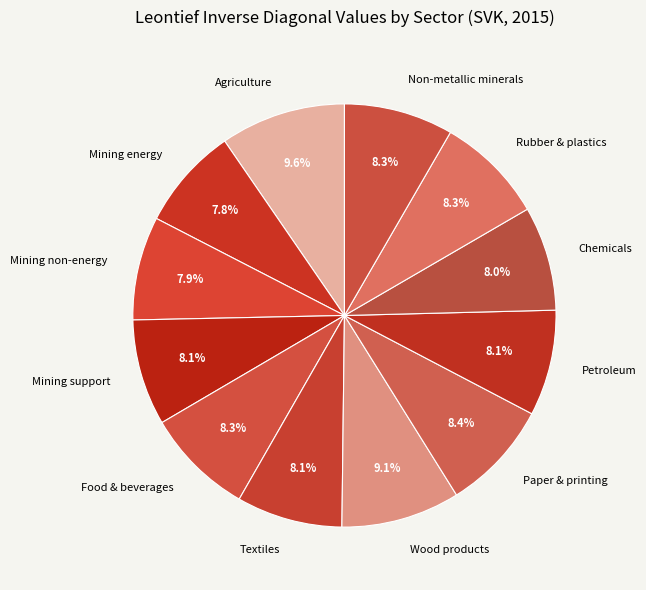

Is Wood products the majority of the pie?

No